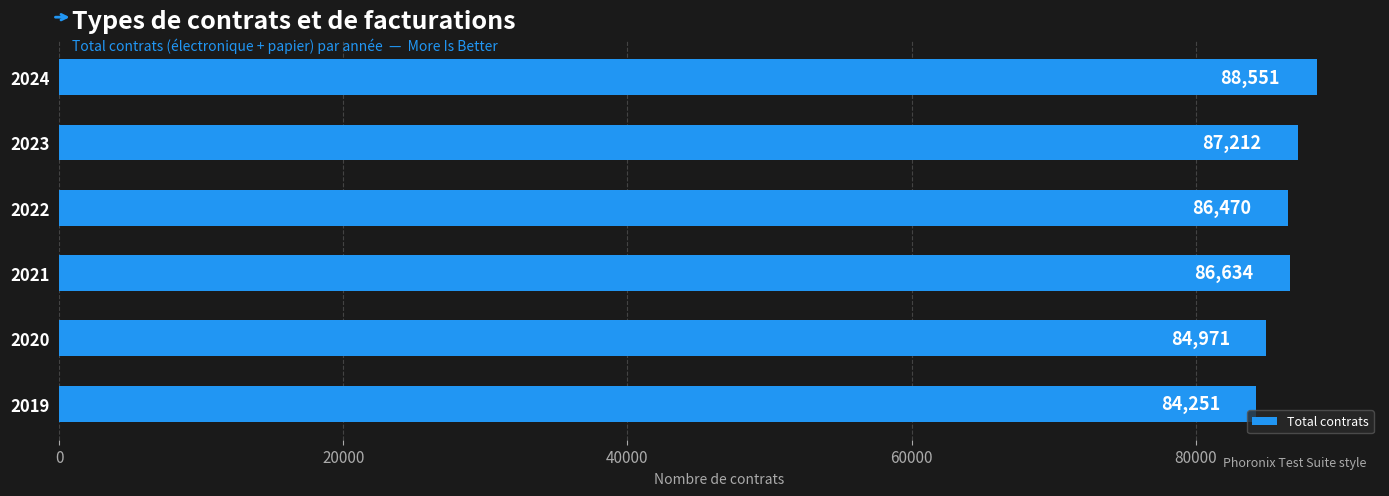

Reading bottom to top, what are all the values shown in this chart?

2019=84251	2020=84971	2021=86634	2022=86470	2023=87212	2024=88551